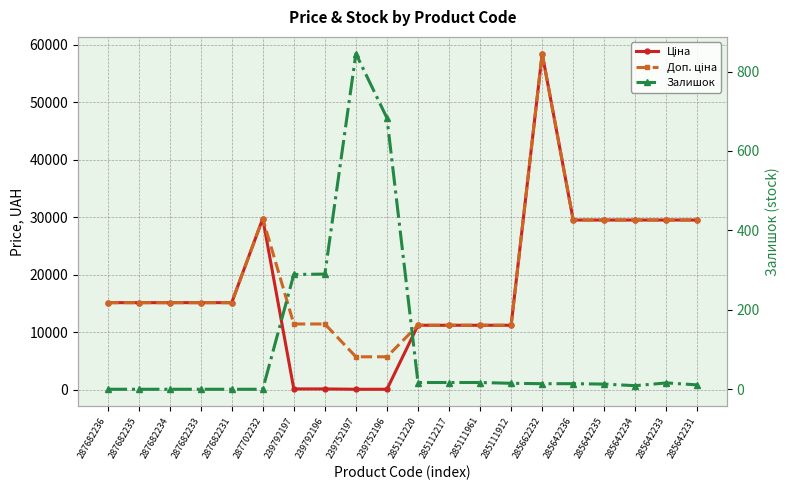

Rank the series at 285642234 from highest to lowest value.

Ціна, Доп. ціна, Залишок